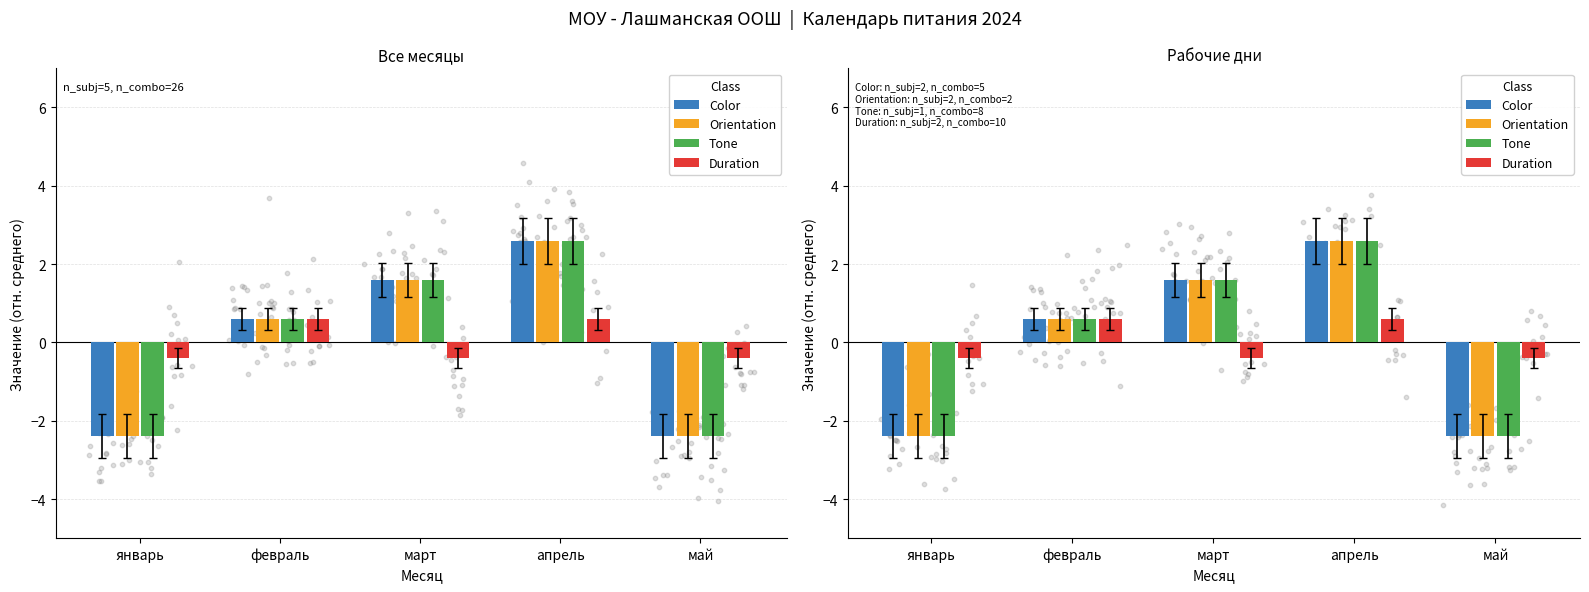

Which series has the largest Y range (max minus min)?

Color